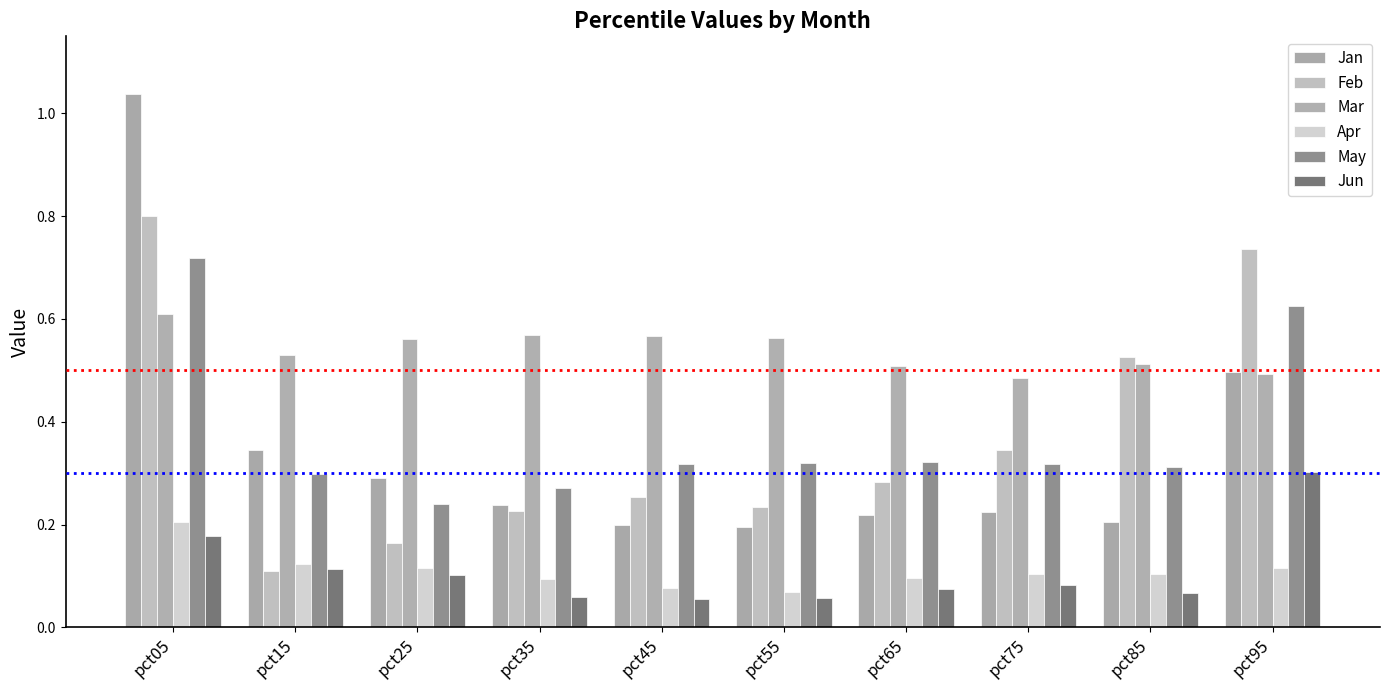

What are all the series names shown in the legend?

Jan, Feb, Mar, Apr, May, Jun